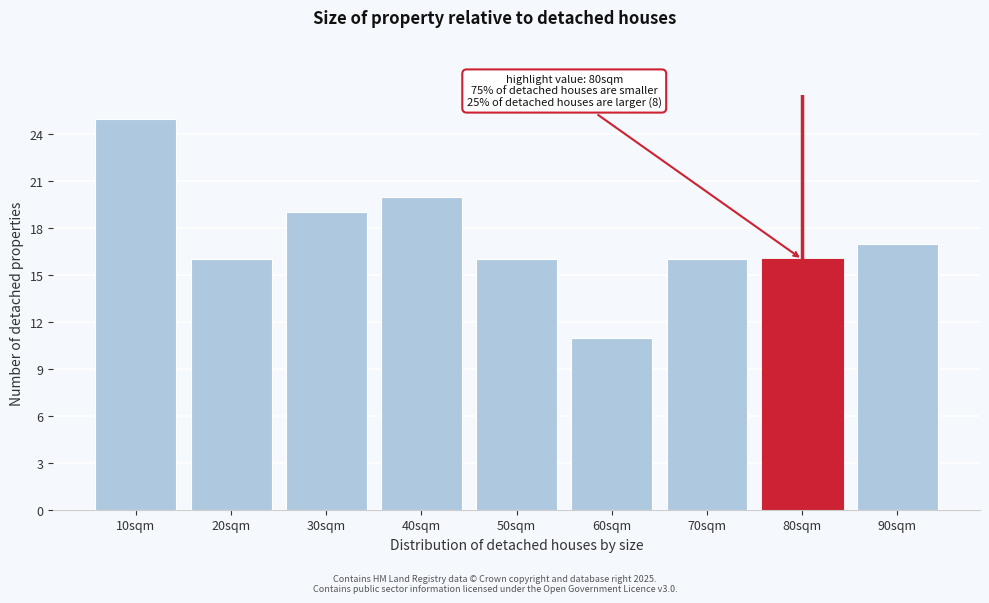

Reading left to right, what are all the values shown in this chart?

25	16	19	20	16	11	16	16	17